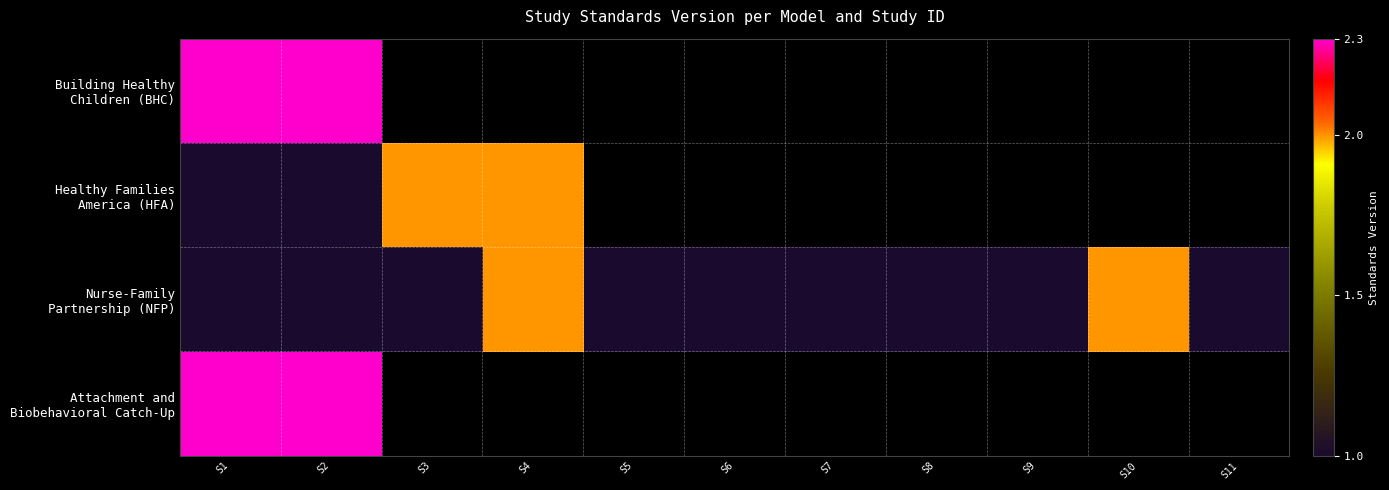

What is the maximum value for Nurse-Family Partnership (NFP)?

2.0